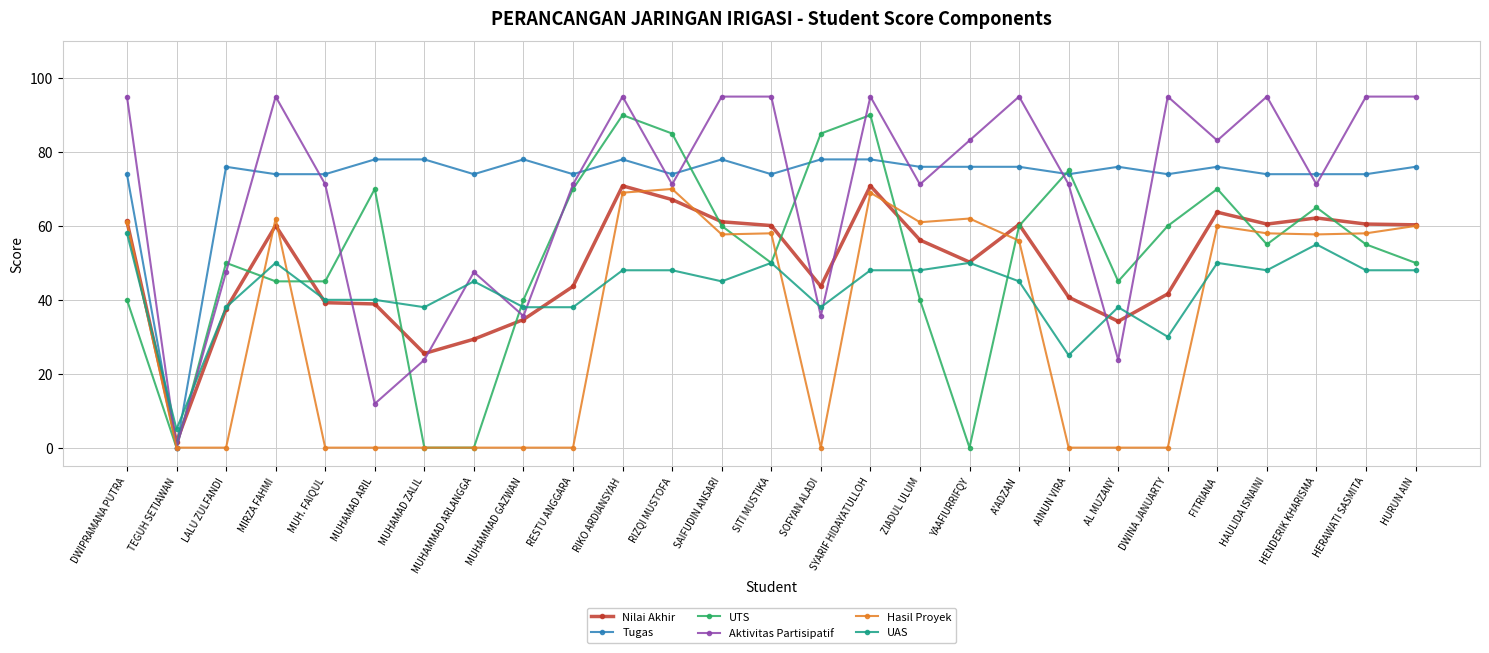

After their last crossing, which series has the higher values: Hasil Proyek or UAS?

Hasil Proyek